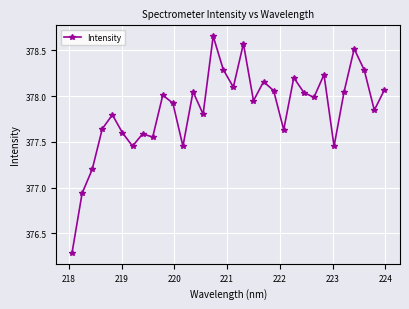

What is the sum of all values?

12091.4